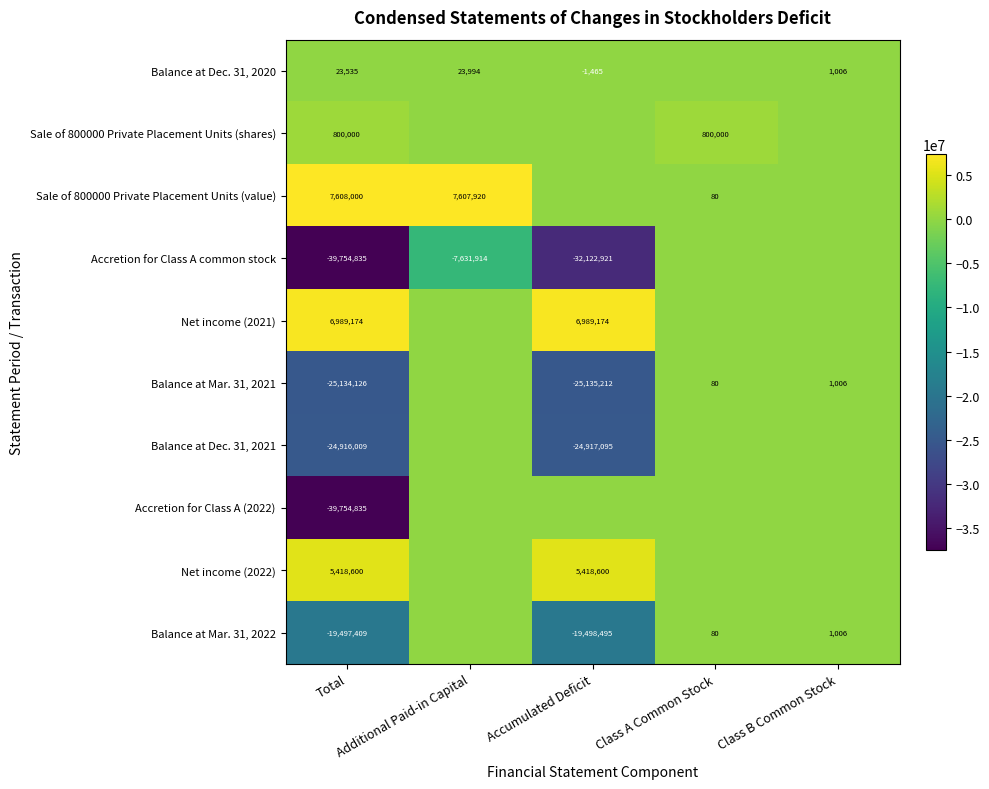

Which series changed the most between Total and Class A Common Stock?

Accretion for Class A common stock